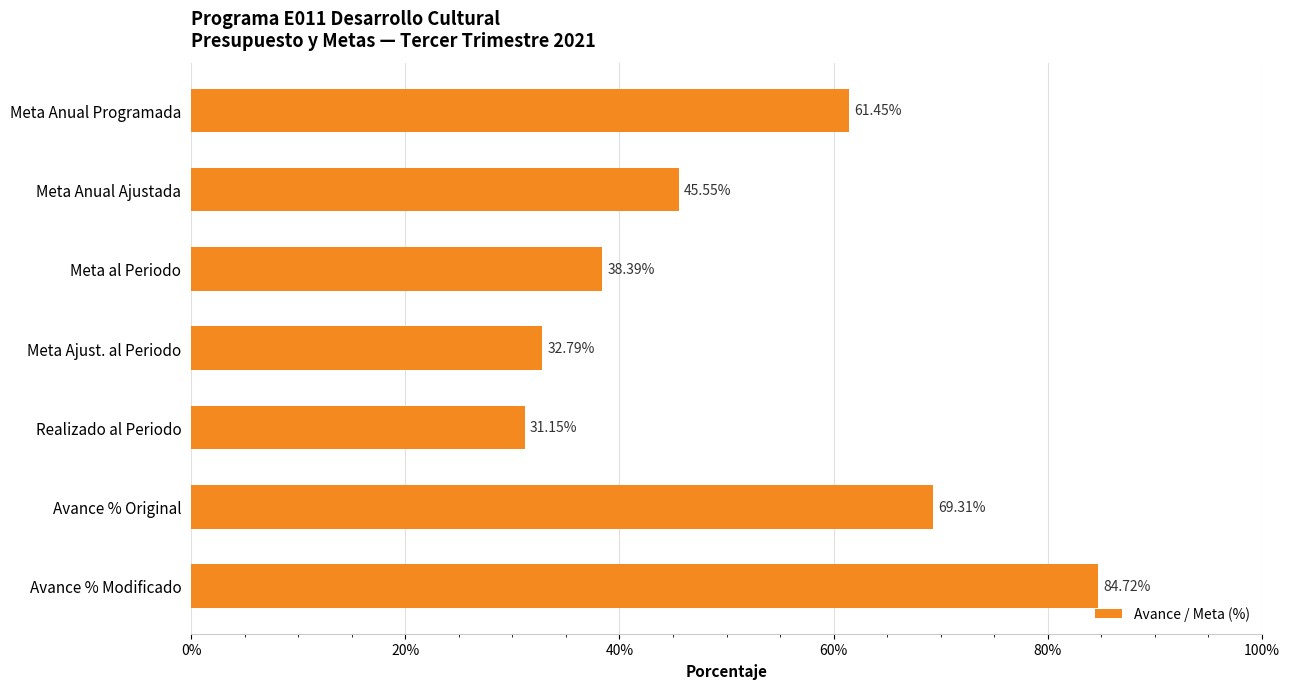

What is the label of the 3rd bar from the top?

Meta al Periodo